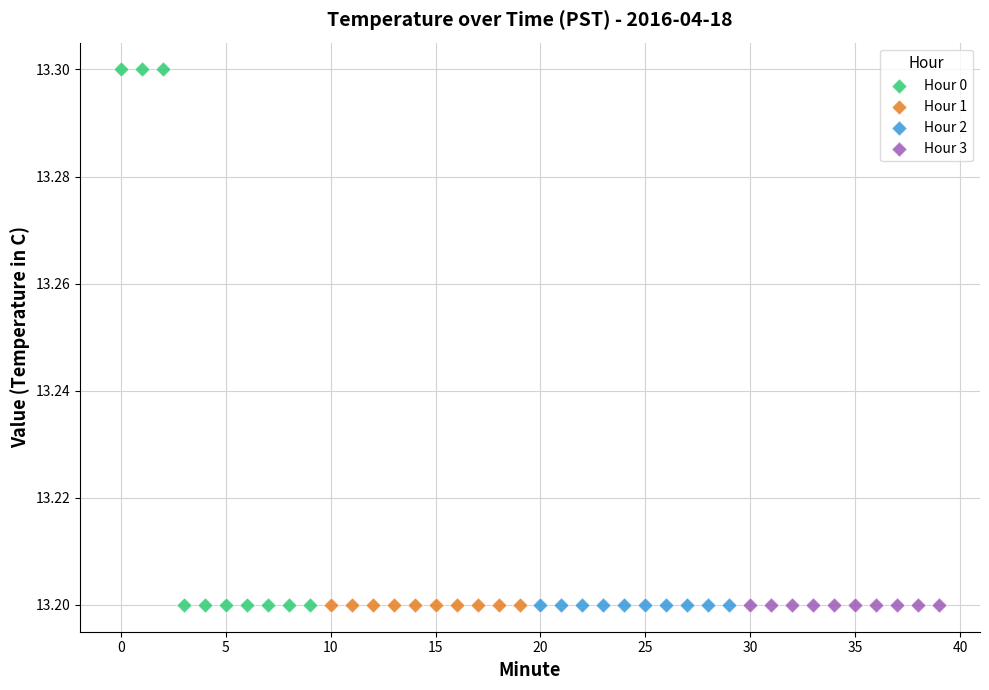

Which series contains the highest Y value?

Hour 0